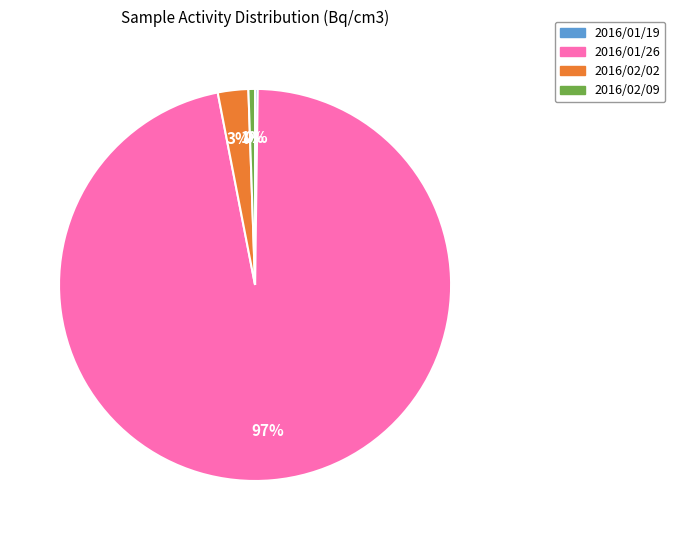

Do 2016/01/26 and 2016/02/09 together represent more than half of the pie?

Yes